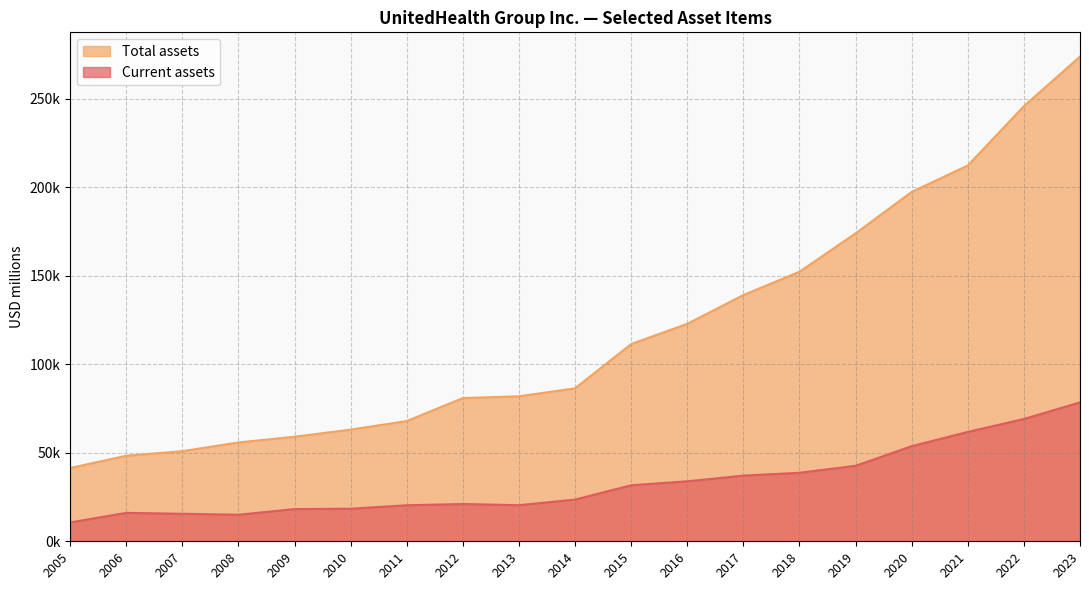

True or false: Total assets has a value of 255865 at 2018.

False